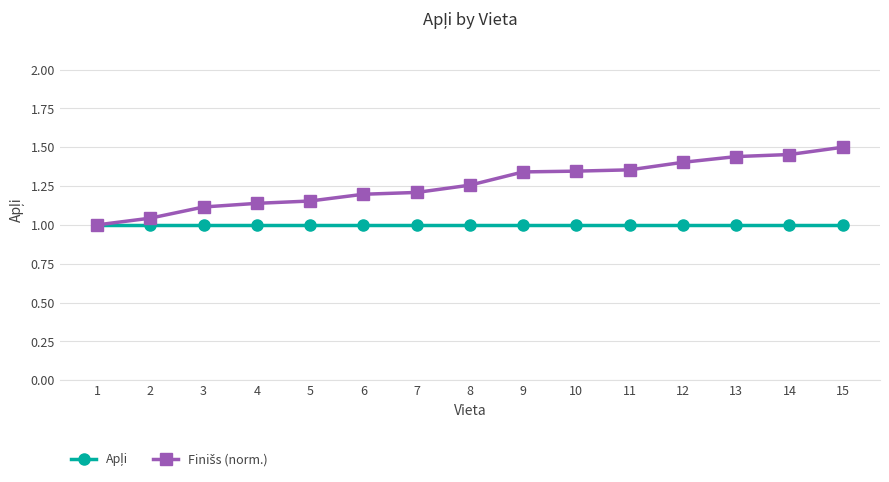

What is the total value across all series at 12?

2.4